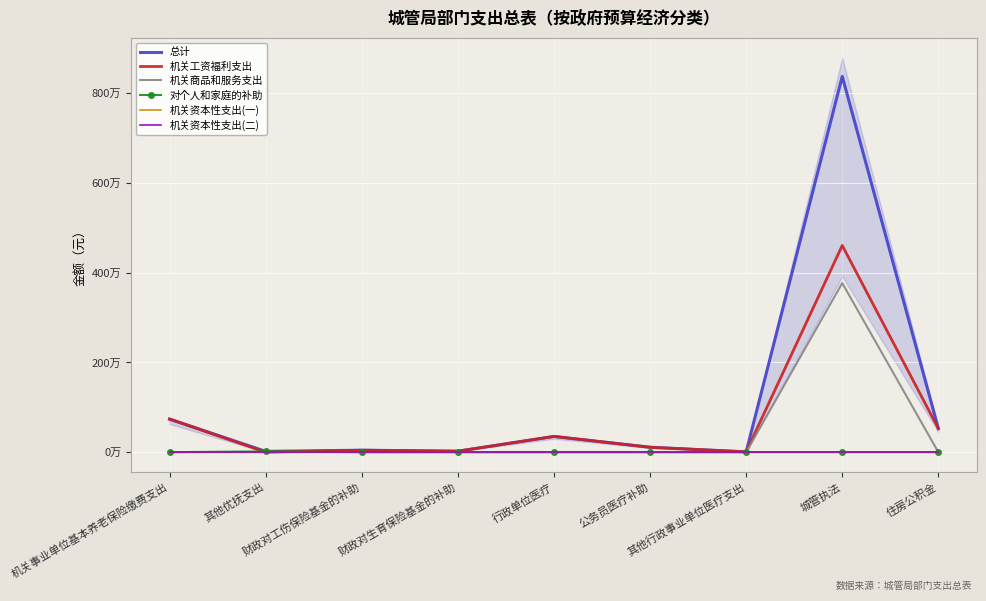

Where is 机关工资福利支出 nearest to the value 2303742?

机关事业单位基本养老保险缴费支出